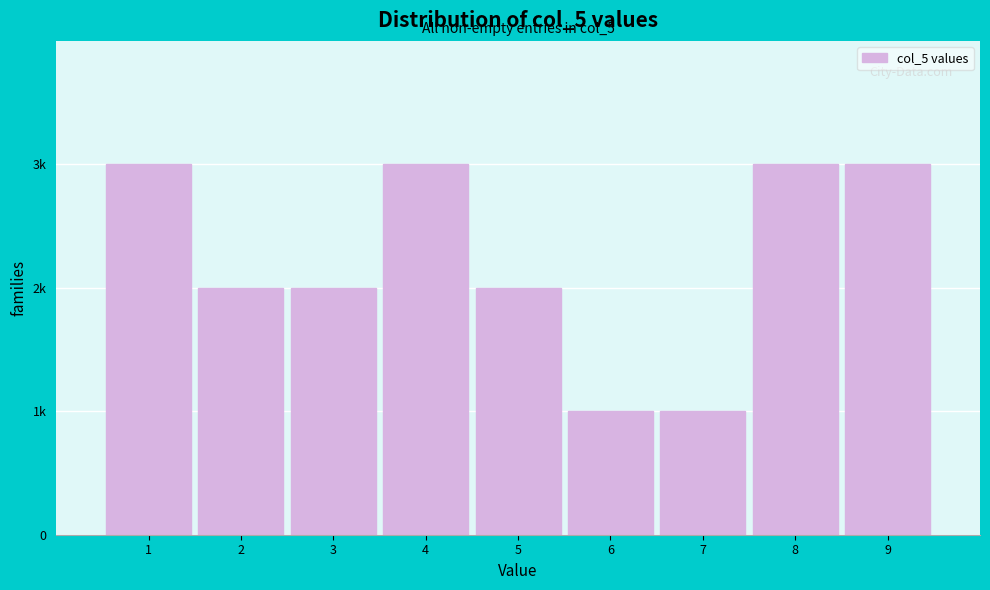

Does the chart contain any negative values?

No